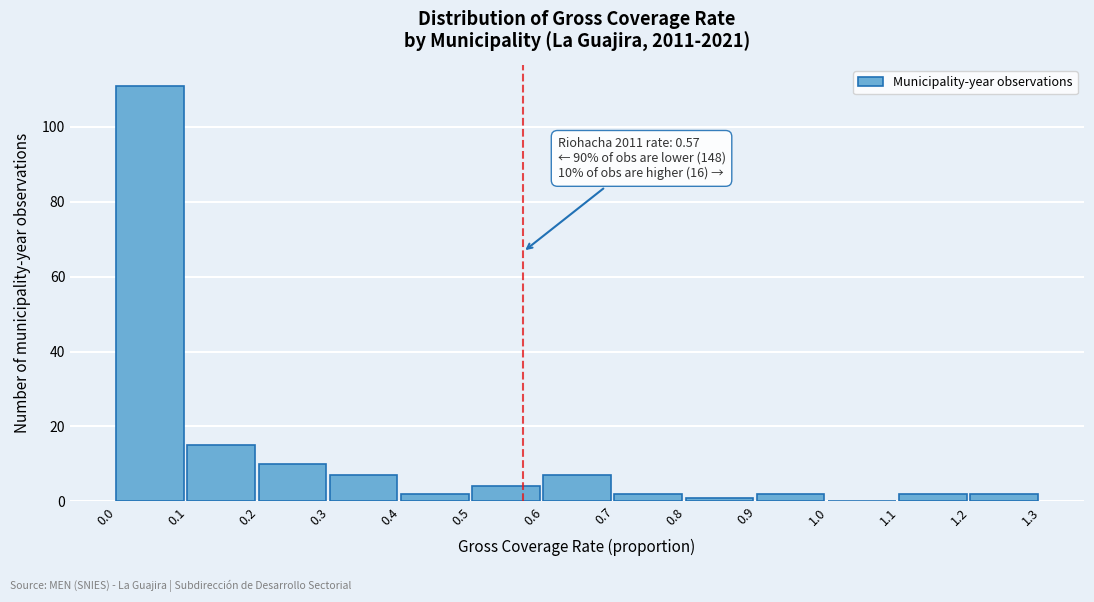

Which range on the x-axis has the tallest bar?

0.0 to 0.1